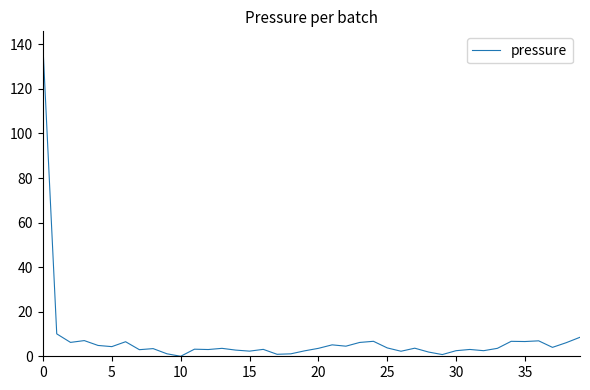

What is the difference between the maximum and minimum values?

138.9